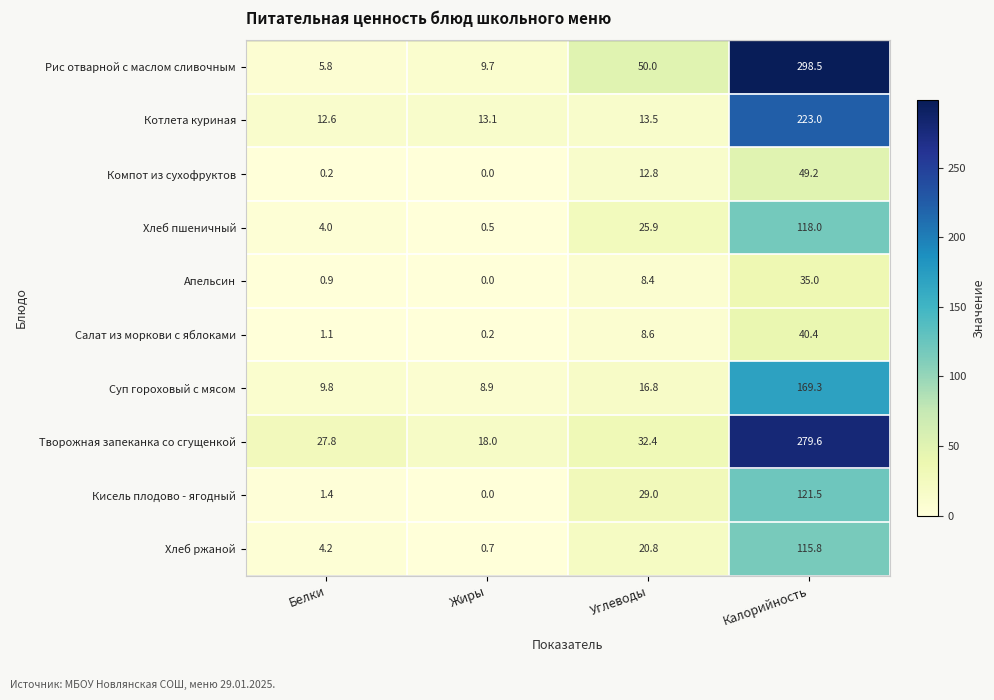

At Белки, list the series in order from largest to smallest.

Творожная запеканка со сгущенкой, Котлета куриная, Суп гороховый с мясом, Рис отварной с маслом сливочным, Хлеб ржаной, Хлеб пшеничный, Кисель плодово - ягодный, Салат из моркови с яблоками, Апельсин, Компот из сухофруктов